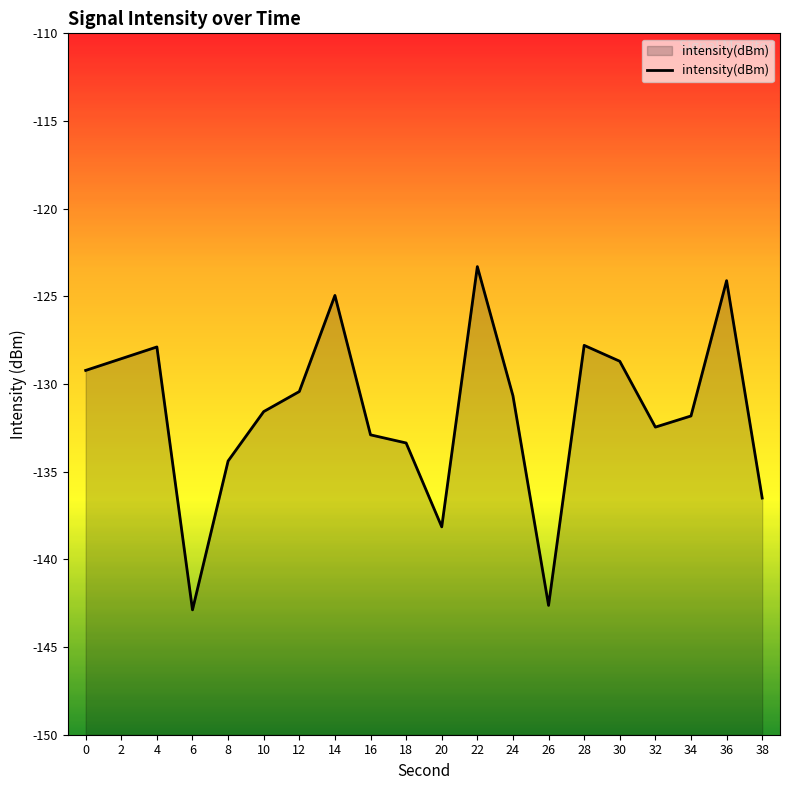

How many lines are shown in the chart?

1